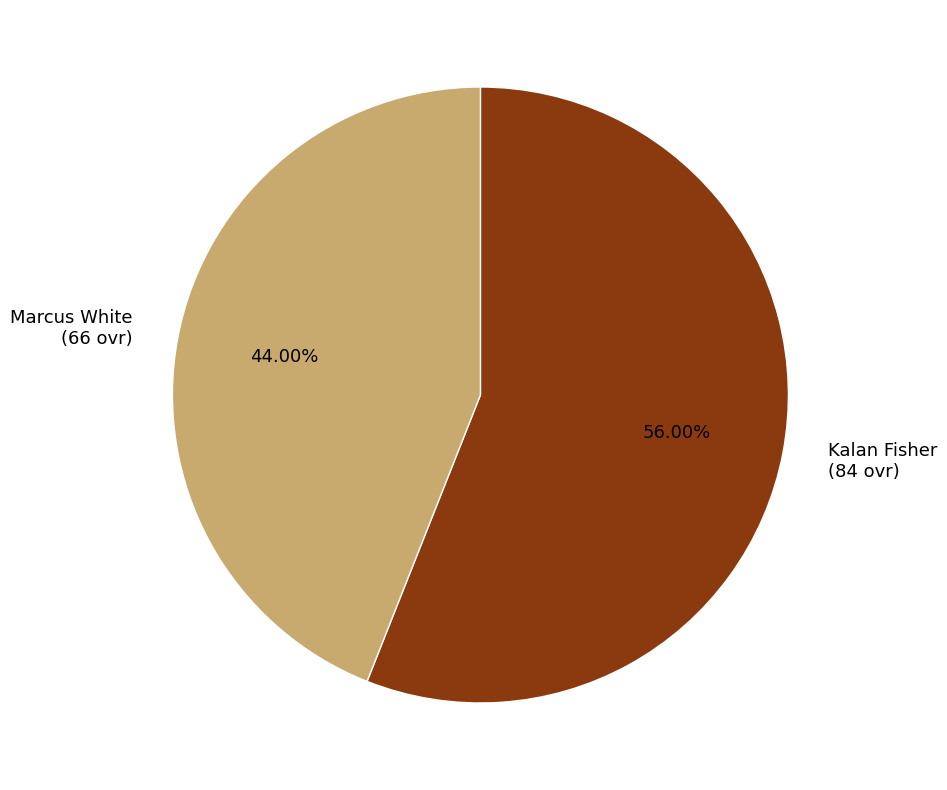

To the nearest percent, what is the combined percentage of Marcus White and Kalan Fisher?

100%